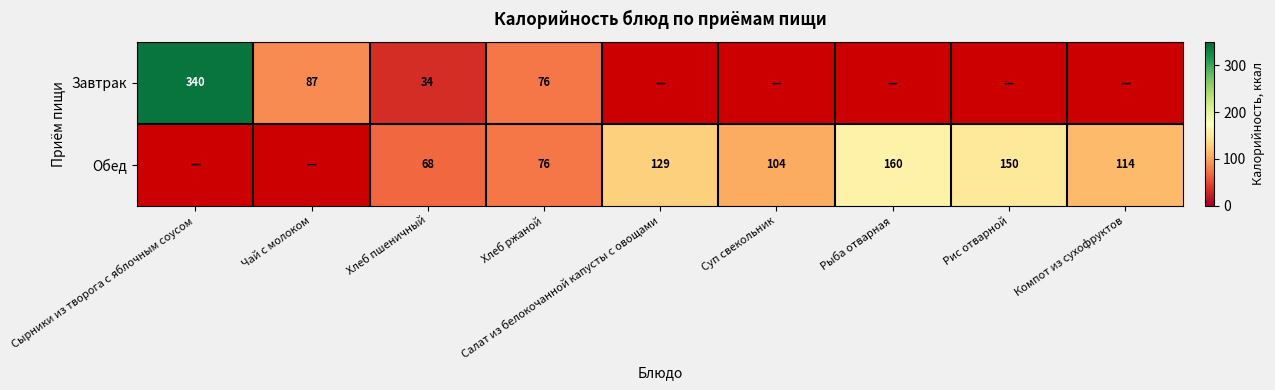

What is the difference between the Обед values at Хлеб ржаной and Салат из белокочанной капусты с овощами?

53